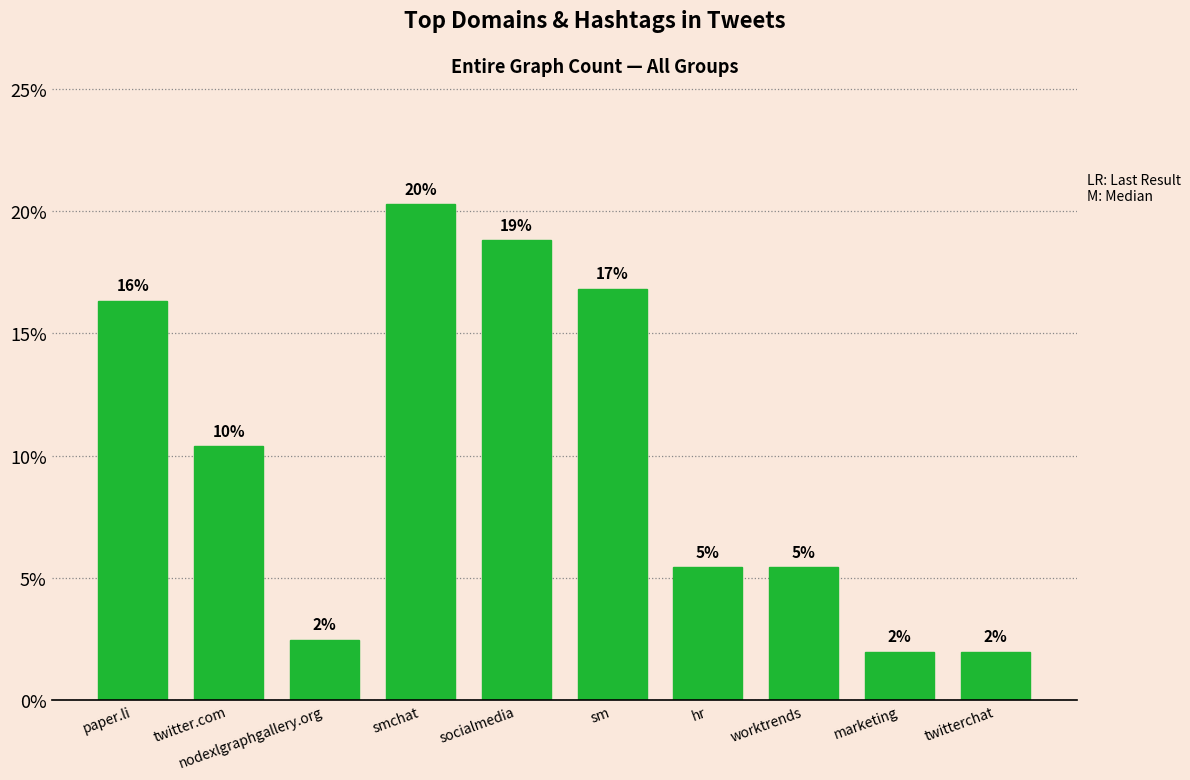

How many bars are there in total?

10